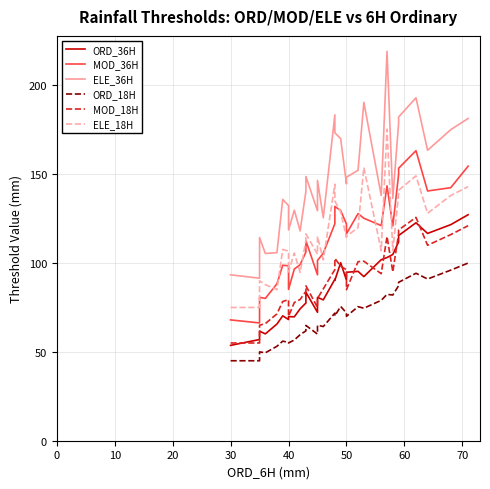

Which series has the largest total across all categories?

ELE_36H